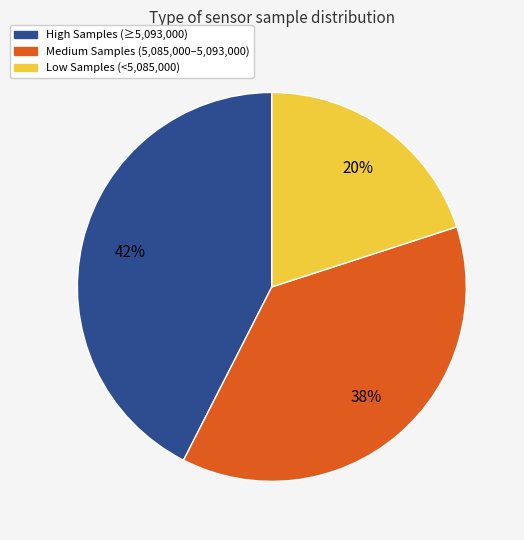

Does any single category account for the majority?

No